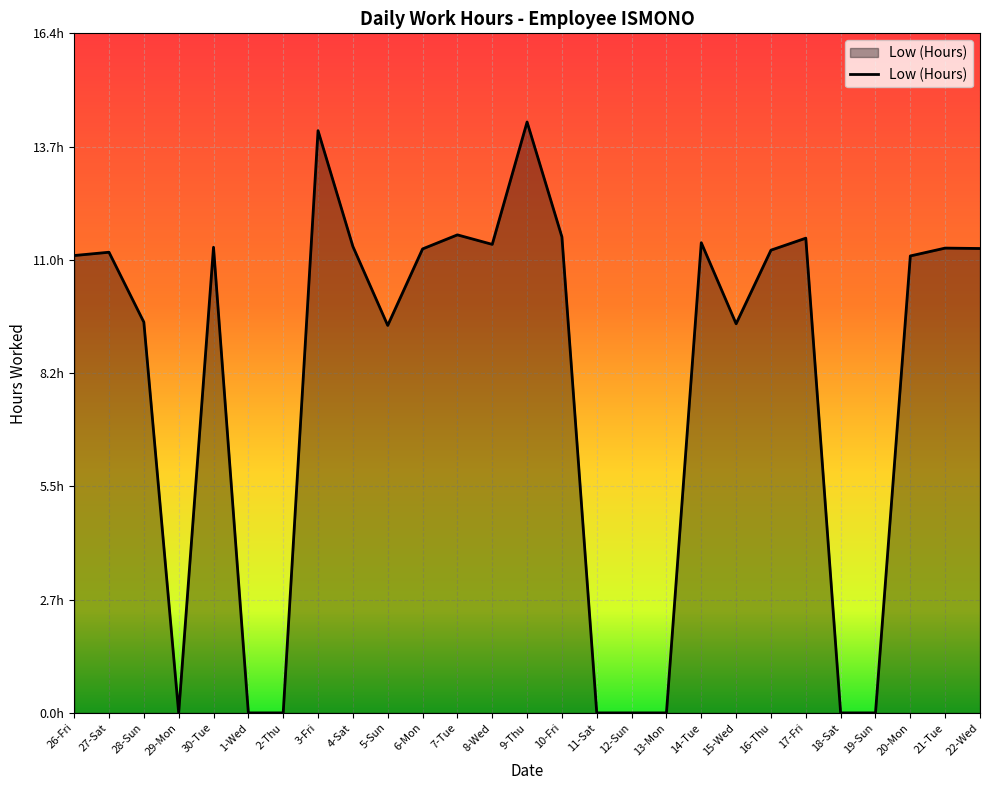

List the labels in order of value, largest first.

9-Thu, 3-Fri, 7-Tue, 10-Fri, 17-Fri, 14-Tue, 8-Wed, 4-Sat, 30-Tue, 21-Tue, 22-Wed, 6-Mon, 16-Thu, 27-Sat, 26-Fri, 20-Mon, 28-Sun, 15-Wed, 5-Sun, 29-Mon, 1-Wed, 2-Thu, 11-Sat, 12-Sun, 13-Mon, 18-Sat, 19-Sun